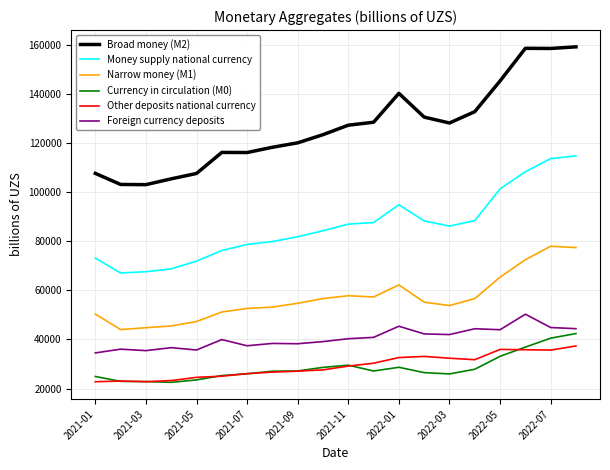

True or false: Other deposits national currency and Money supply national currency intersect in this chart.

False